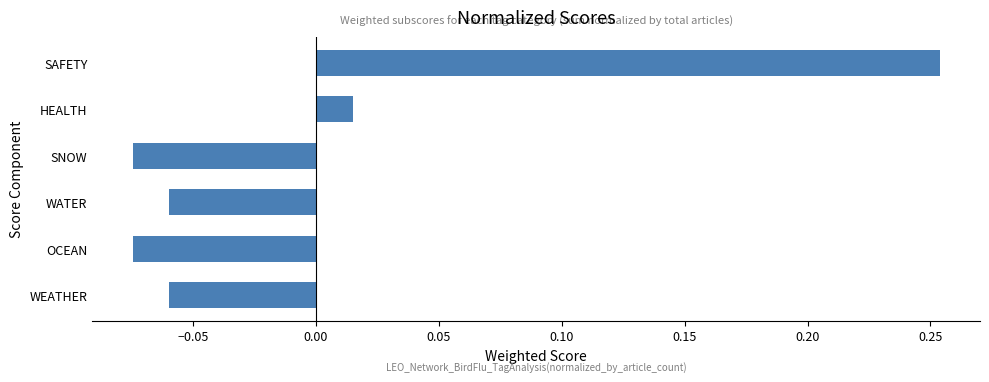

What is the change in value from OCEAN to HEALTH?

+0.1